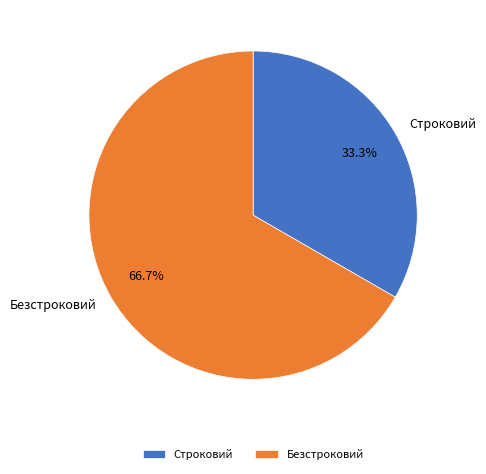

What percentage do Строковий and Безстроковий together represent?

100.0%